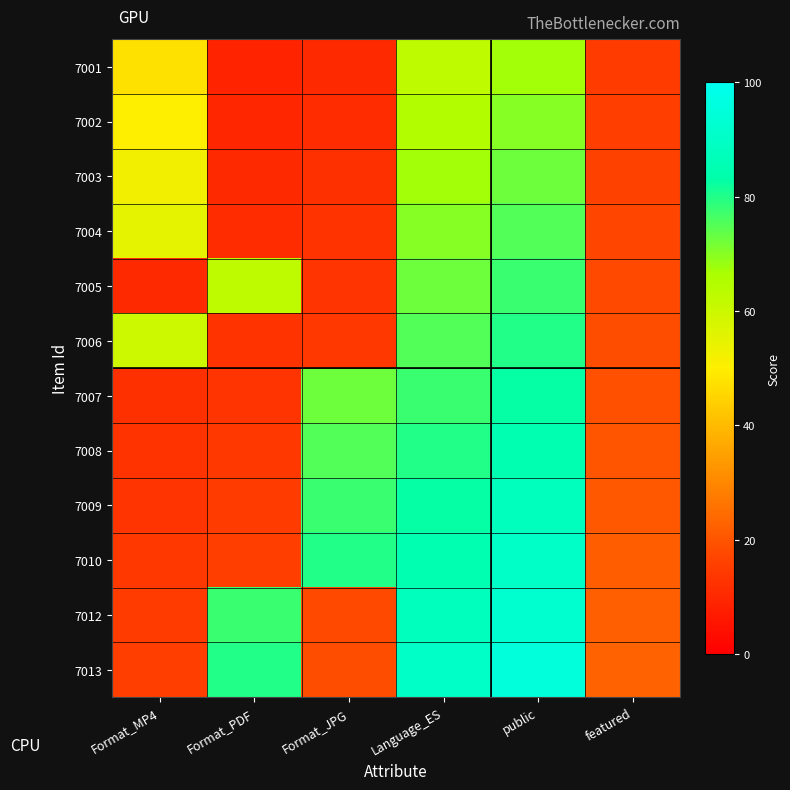

Which label corresponds to the largest value in the chart?

public